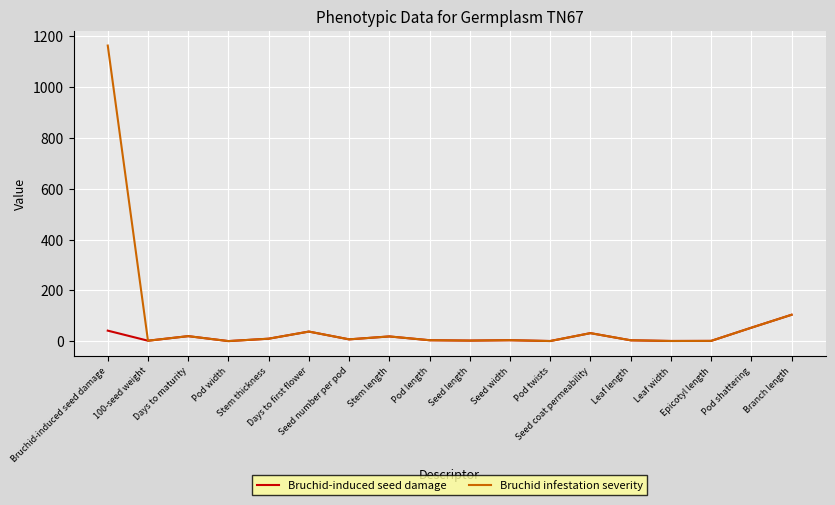

At which category does Bruchid-induced seed damage reach its first local peak?

Days to maturity